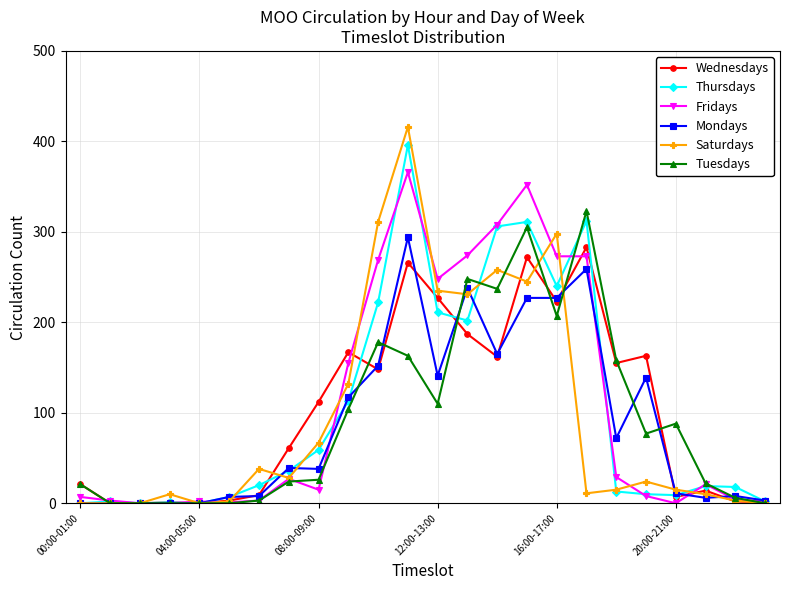

Which series has the widest spread of values?

Saturdays